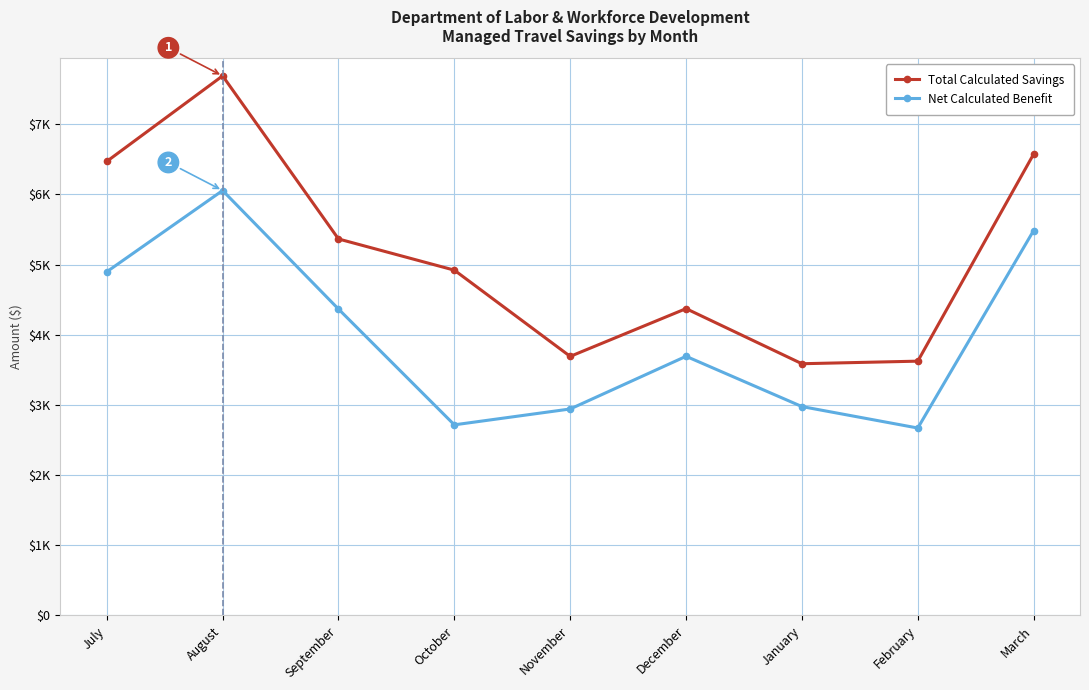

At which label does Total Calculated Savings reach its peak?

August